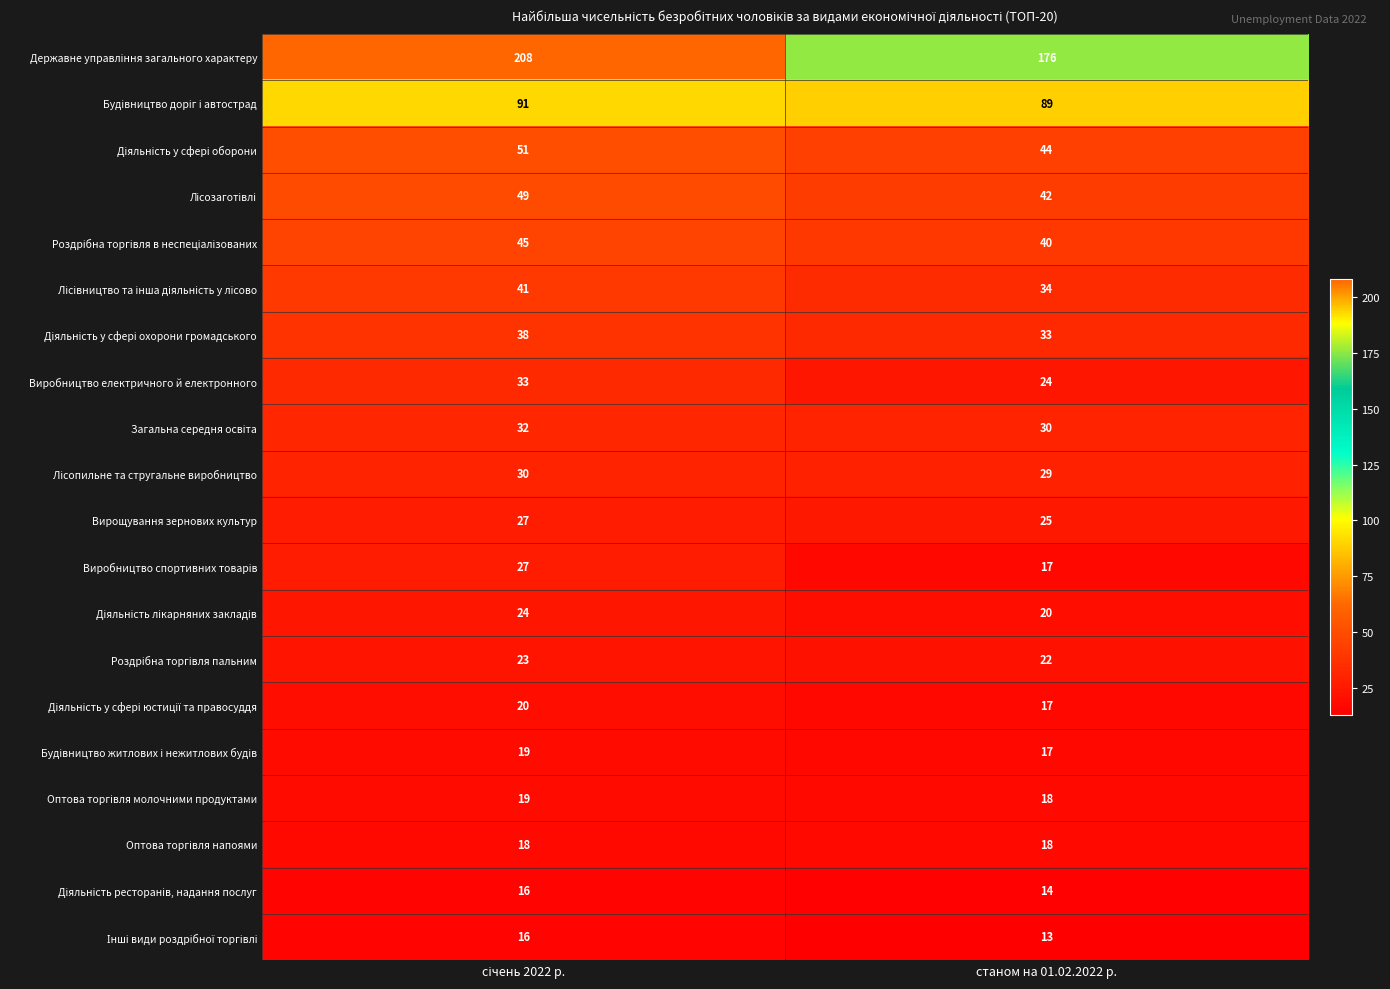

What is the difference between the highest and lowest values at станом на 01.02.2022 р.?

163